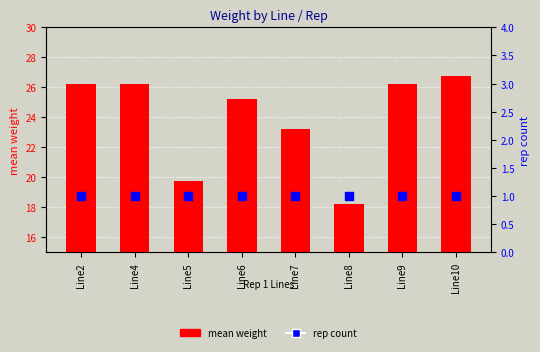

Which series contains the lowest Y value?

rep count